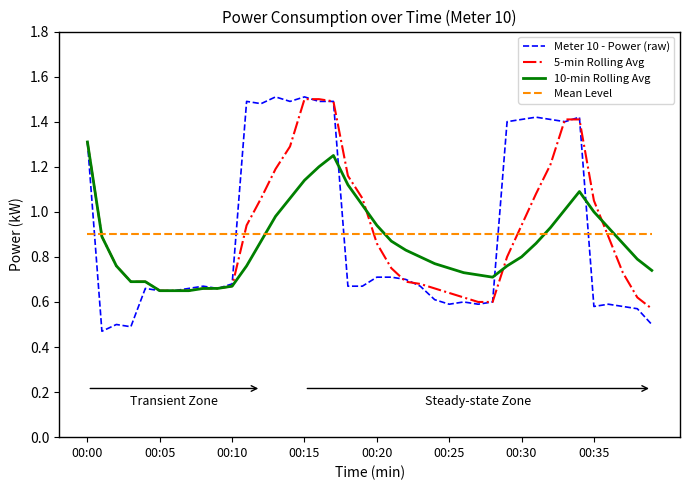

What is the highest value of the 10-min Rolling Avg series?

1.3